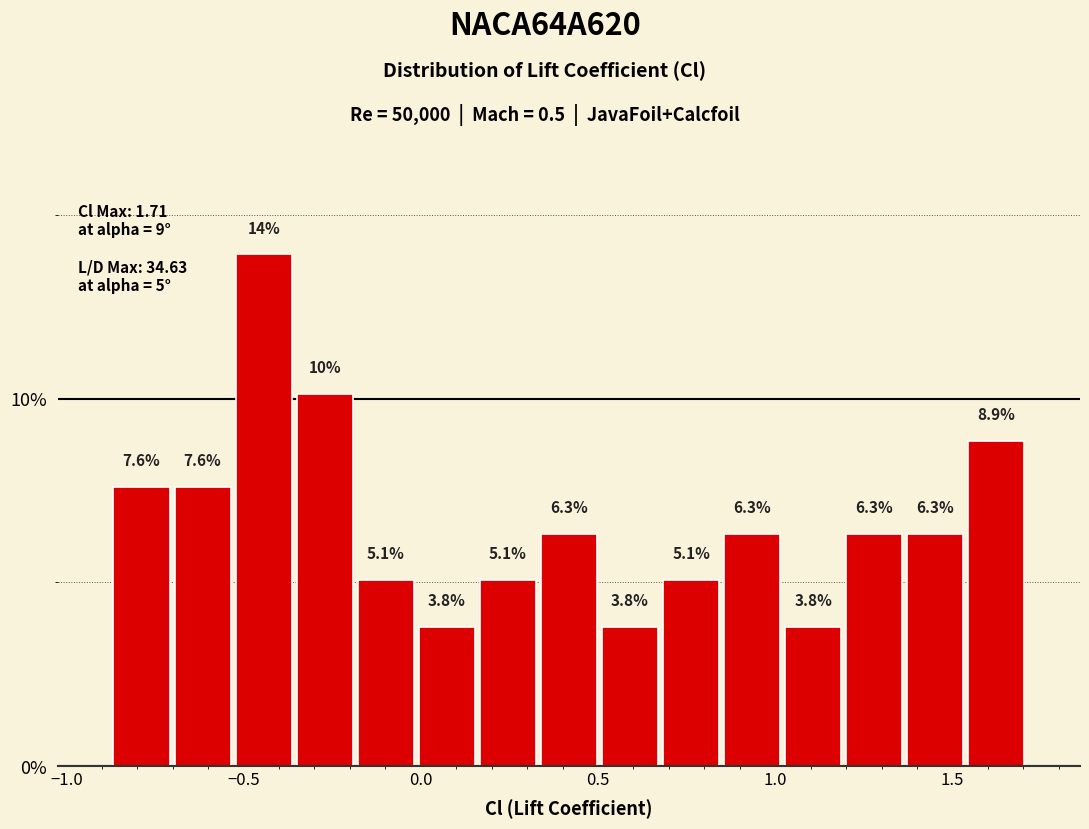

Around what value on the x-axis is the tallest bar? Give the approximate position of its centre, as read against the axis.

-0.45